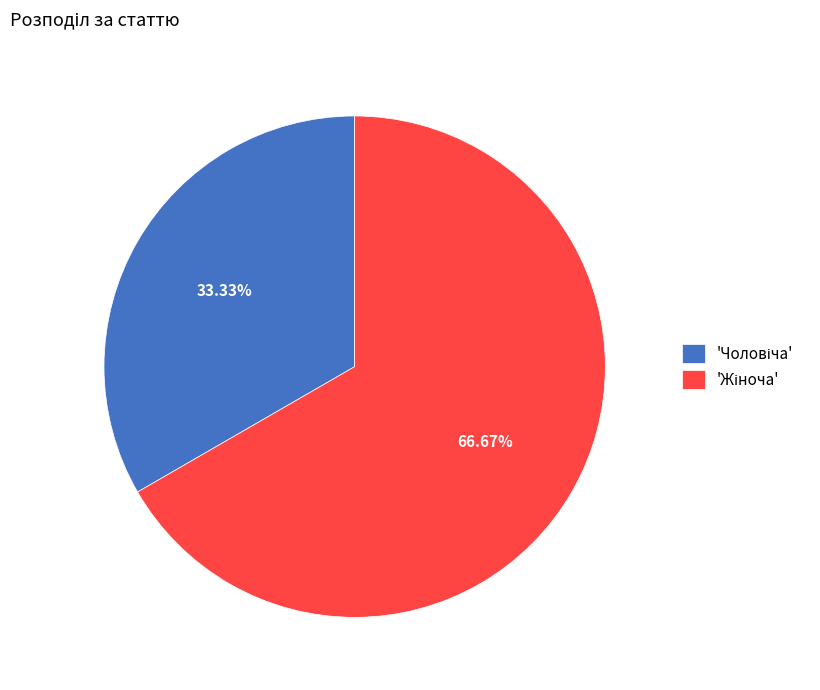

Count the number of slices in the pie.

2